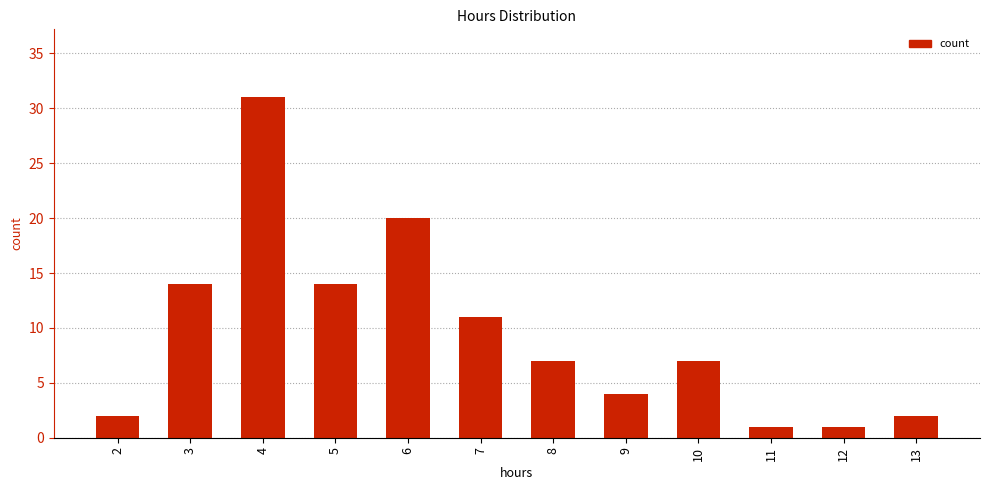

True or false: the data shows 29 at 6.

False